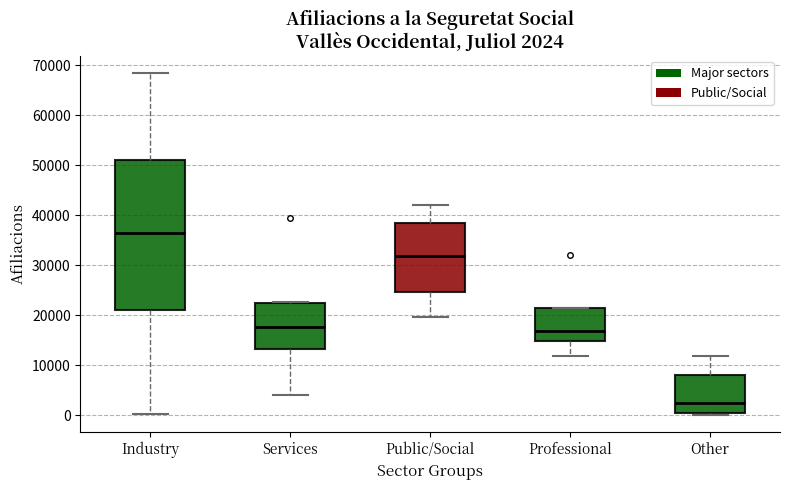

Comparing the boxes themselves (not the whiskers), which one is the tallest?

Industry